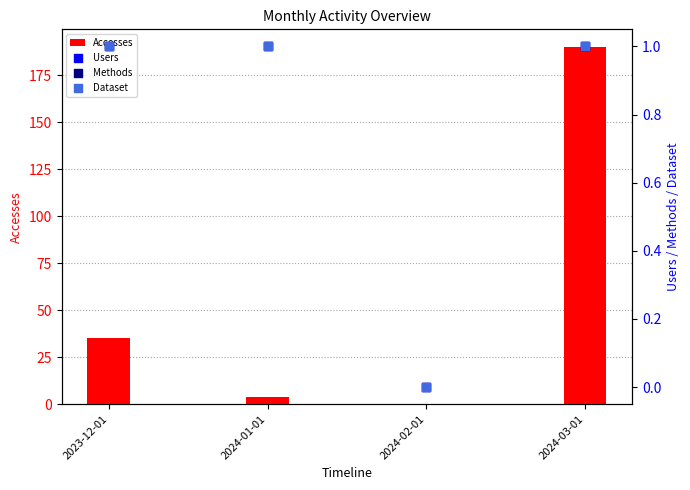

Which series has the largest total across all categories?

Accesses